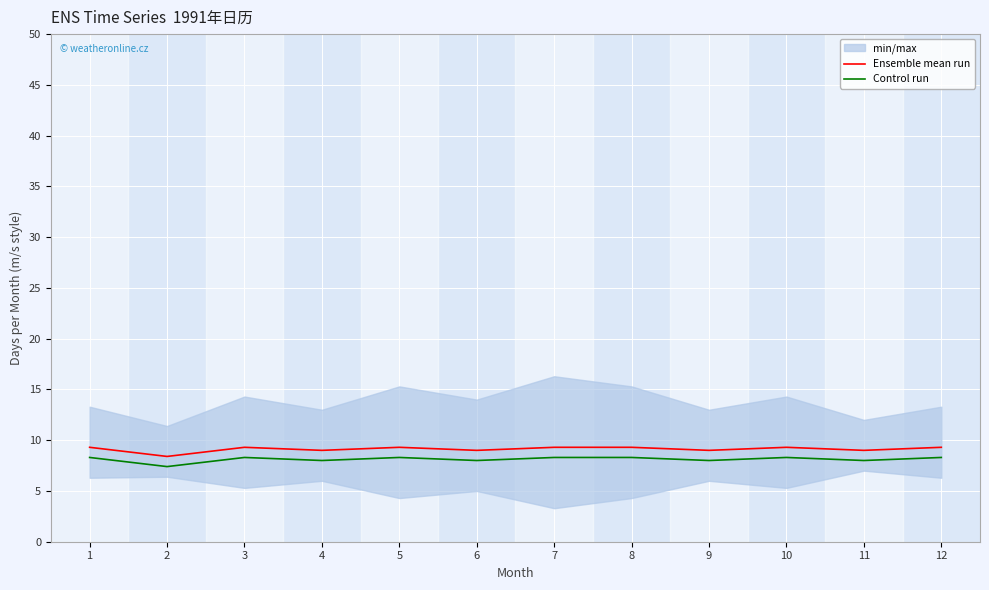

In Ensemble mean run, how many points are lower than both neighbors (excluding endpoints)?

5